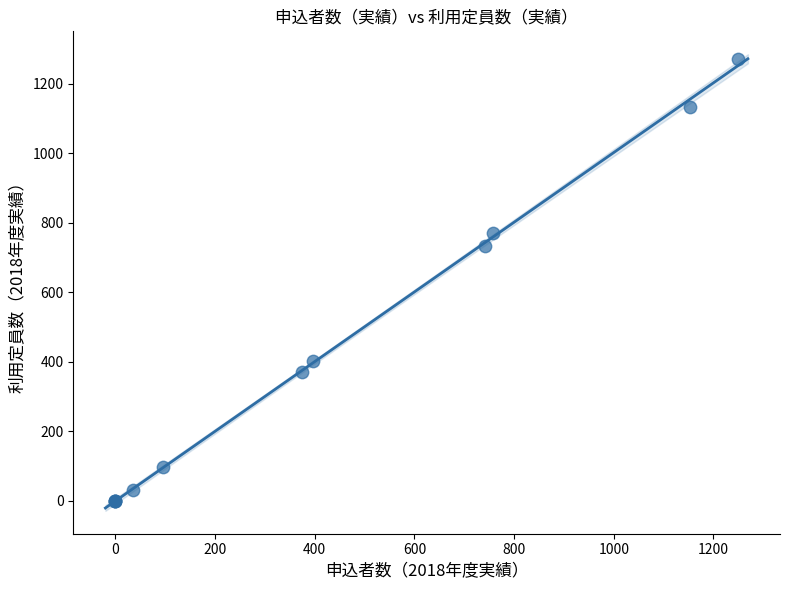

What Y value in the scatter plot is closest to 635?

732